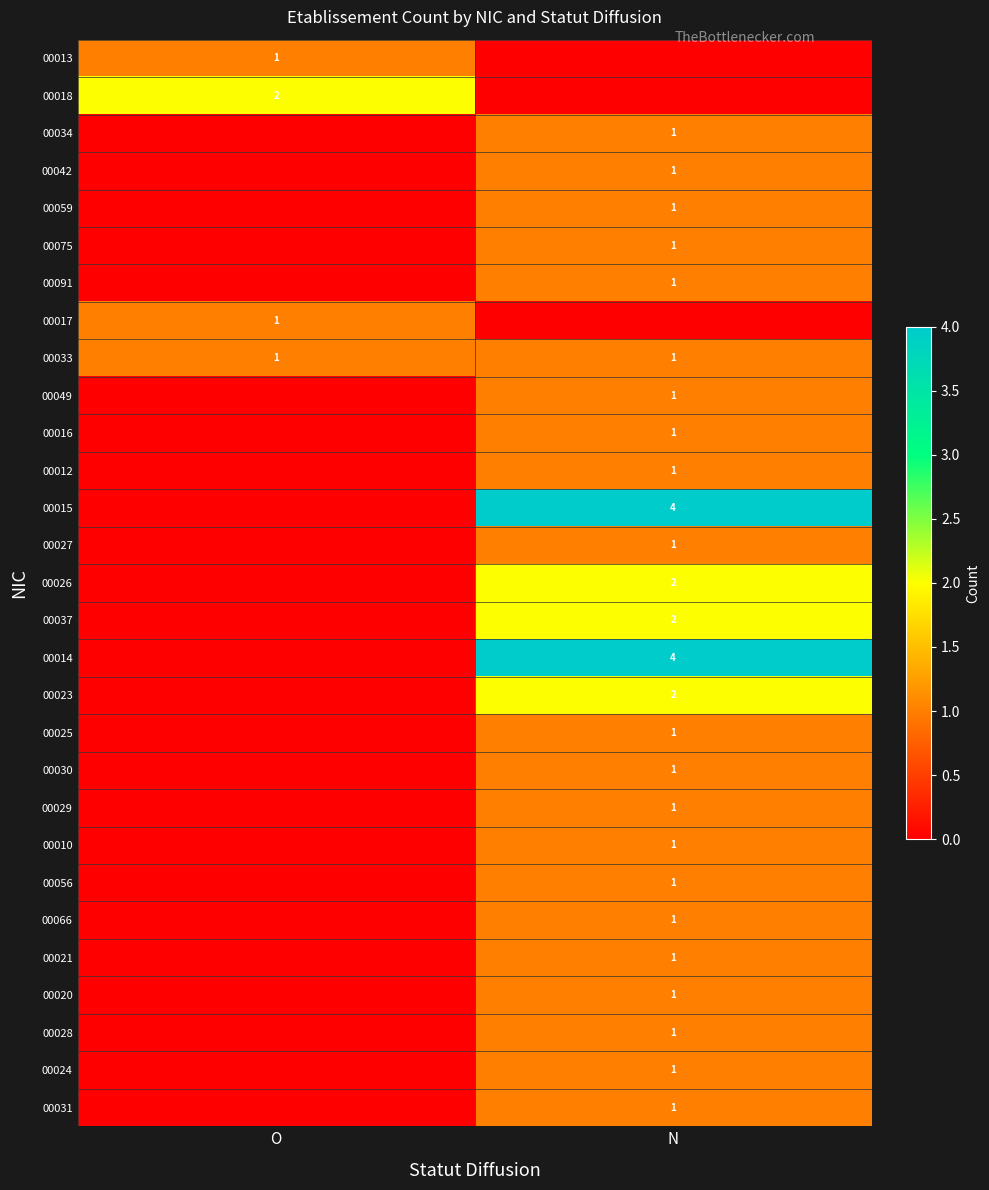

Is it true that 00014 equals 4 at N?

True